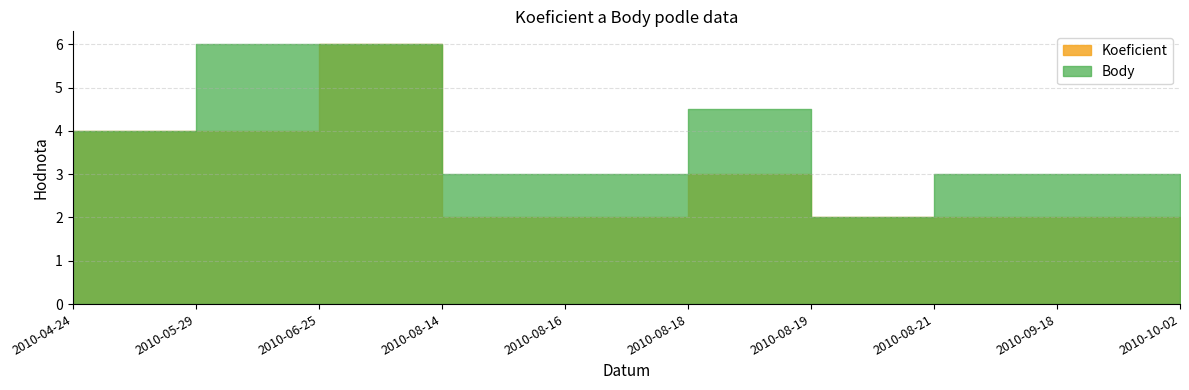

Which series has the largest total across all categories?

Body